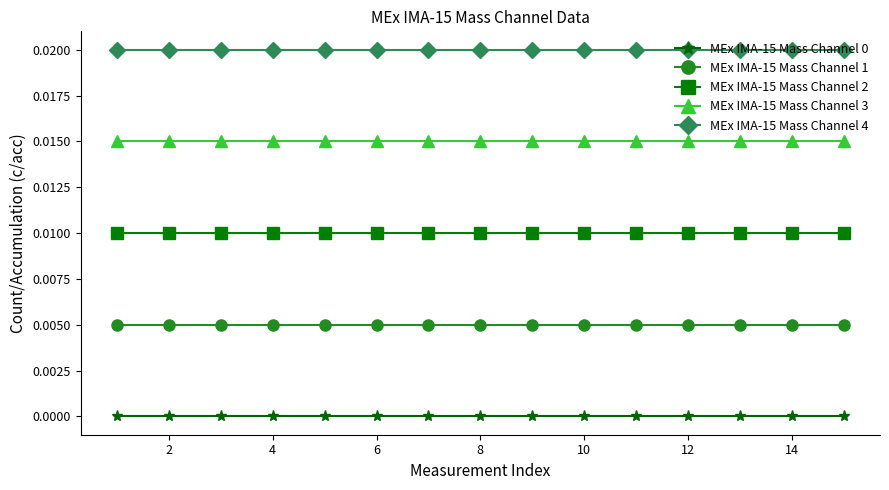

True or false: MEx IMA-15 Mass Channel 1 and MEx IMA-15 Mass Channel 2 intersect in this chart.

False